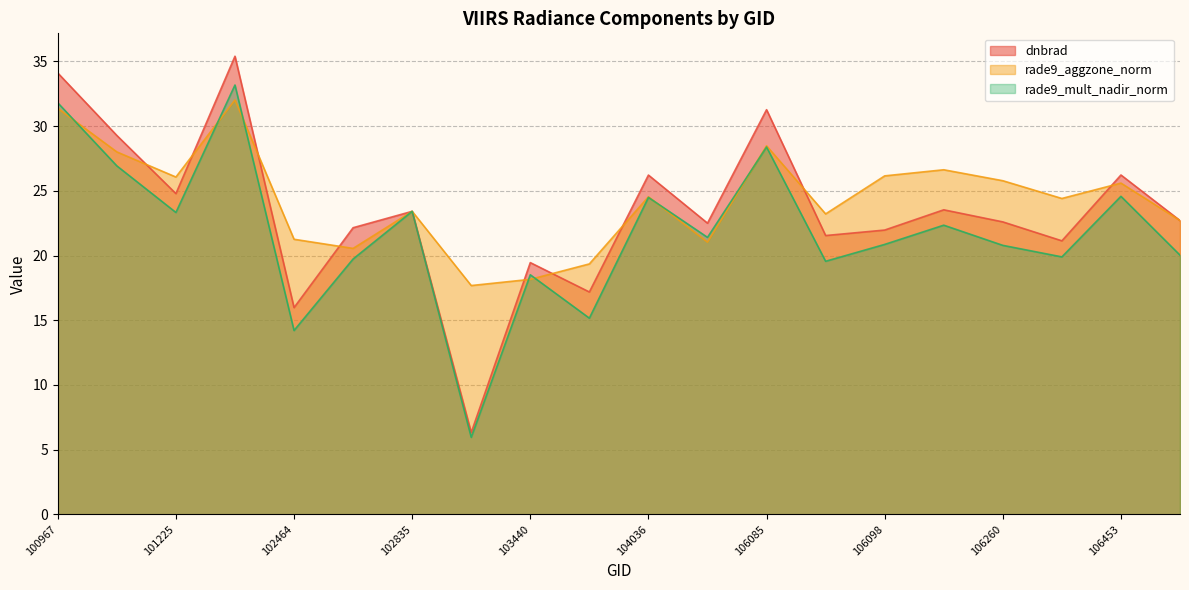

True or false: rade9_aggzone_norm and dnbrad cross at least once.

True